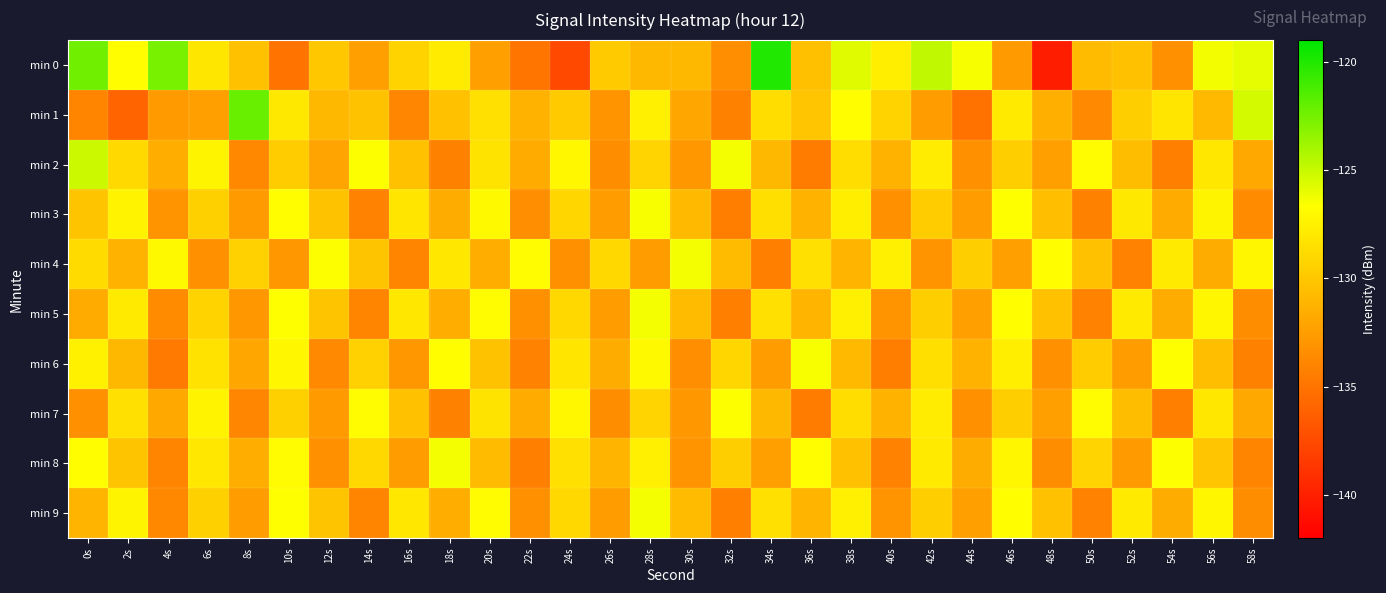

Between 8s and 48s, which series saw the biggest shift?

min 0